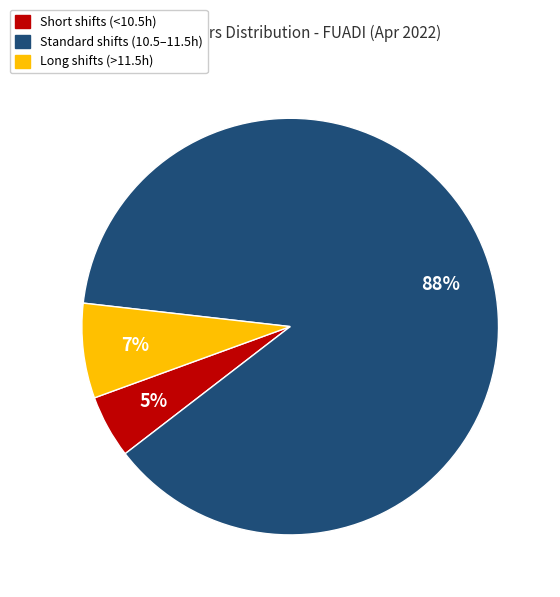

To the nearest percent, what is the average slice percentage?

33%